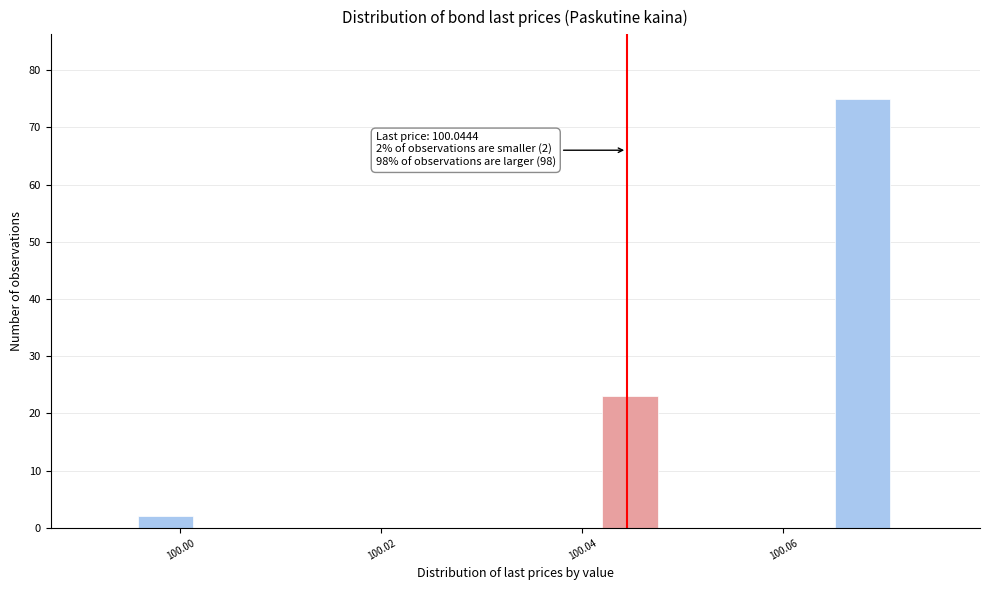

Read against the x-axis, roughly where is the centre of the tallest bar?

100.068